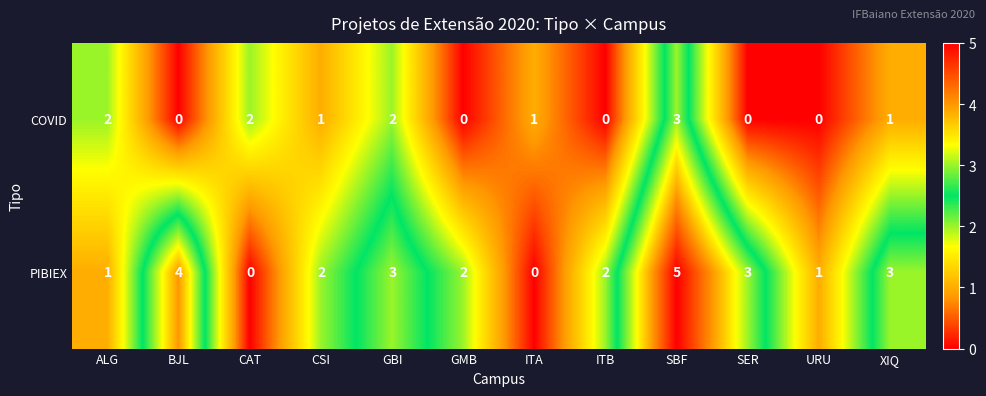

How many distinct data groups are displayed?

2